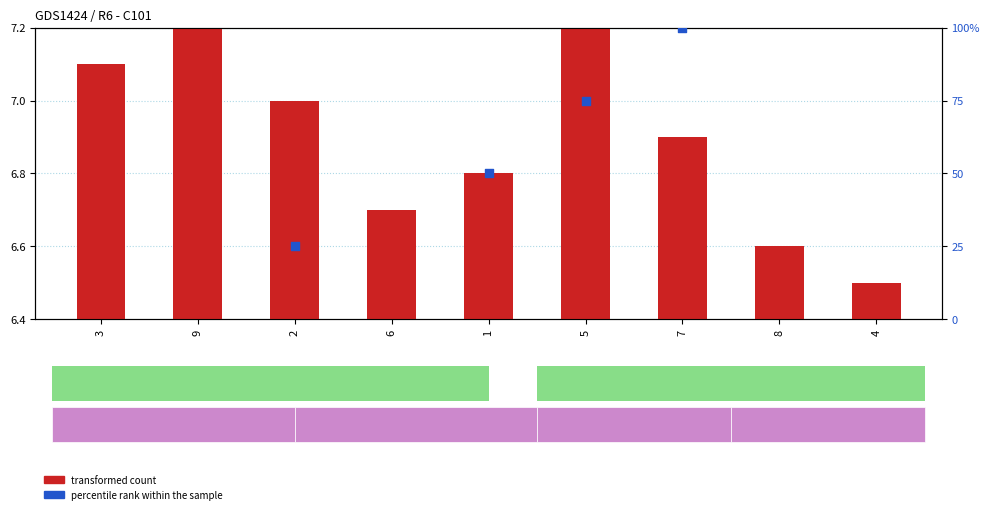

Which series reaches the maximum Y coordinate?

percentile rank within the sample